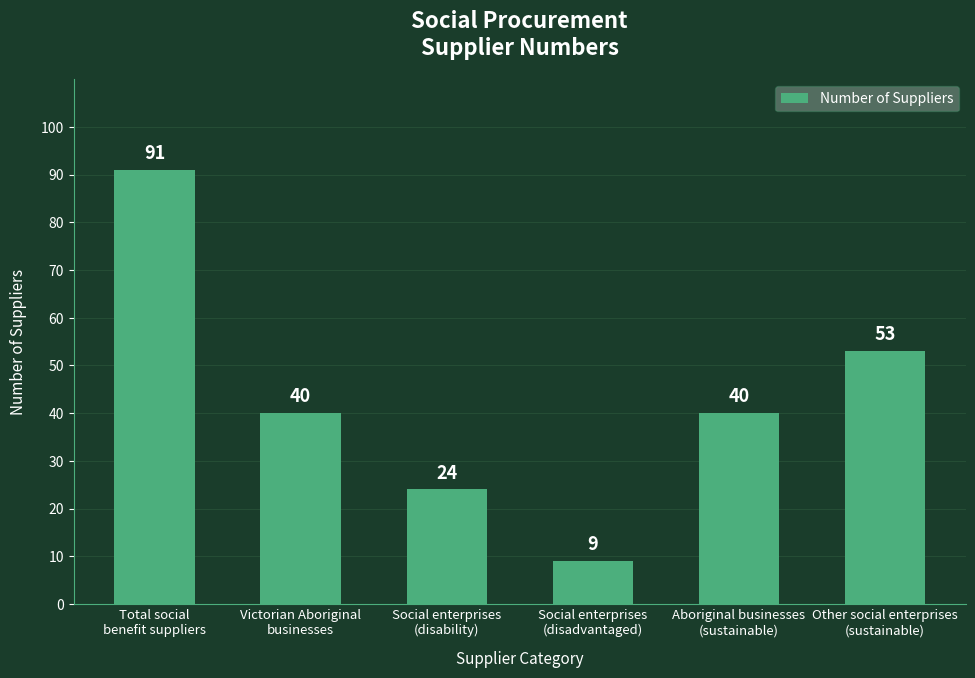

What is the sum of all values?

257